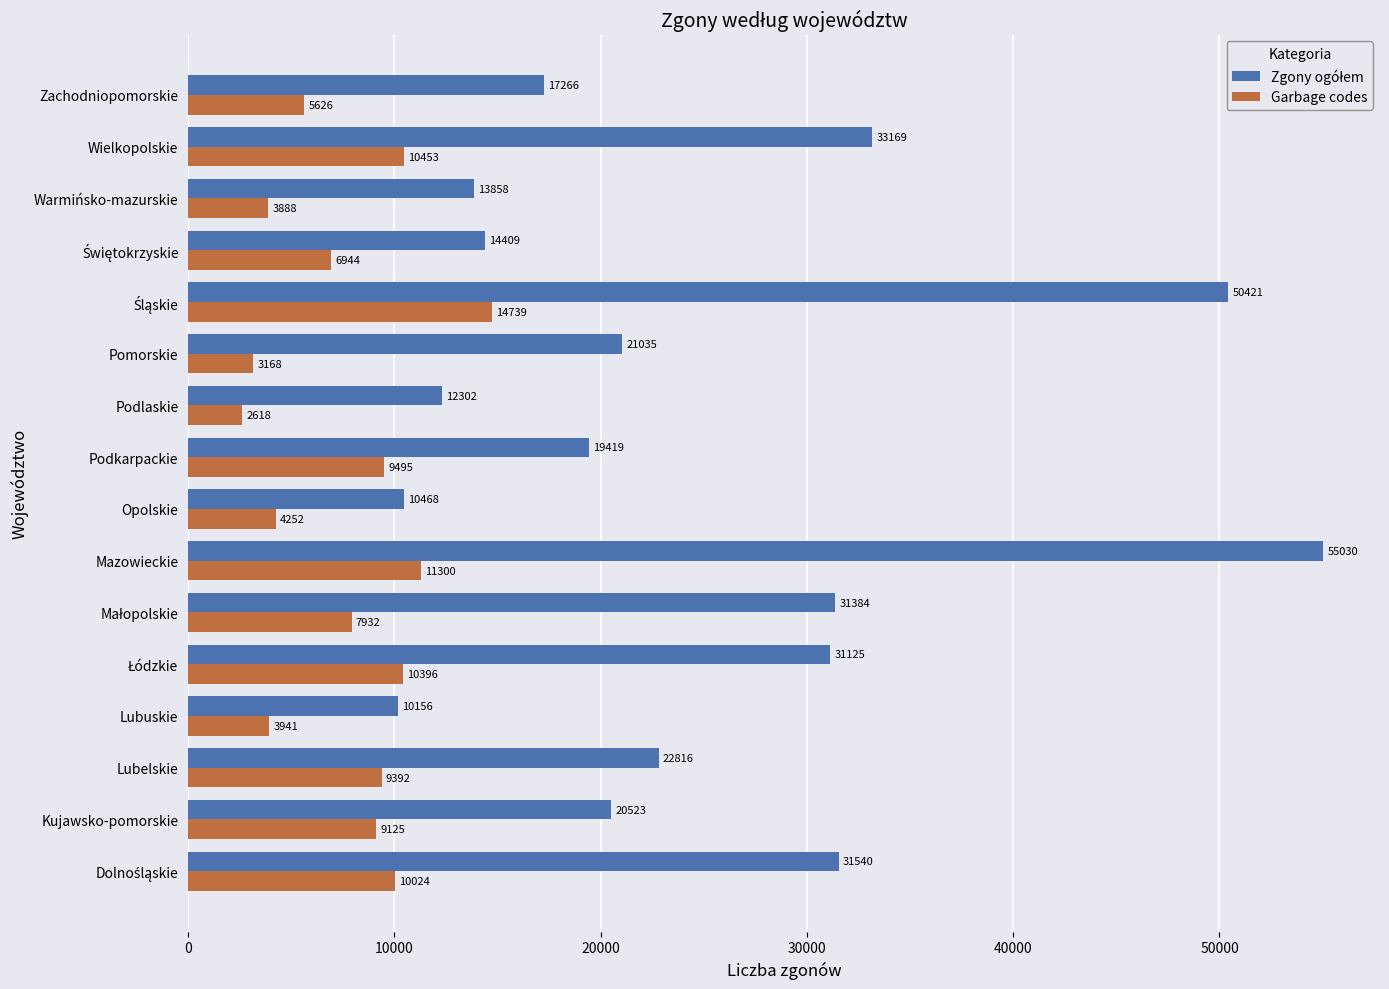

What value does the Garbage codes series have at Warmińsko-mazurskie?

3888